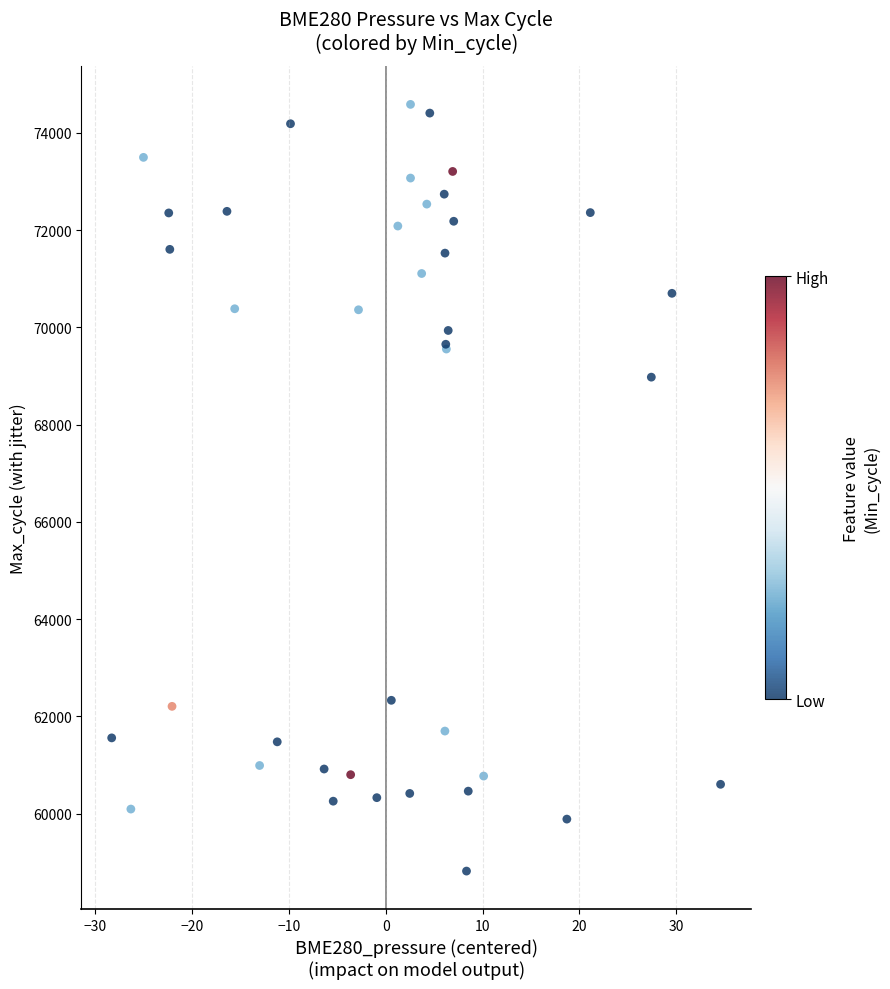

What Y value in the scatter plot is closest to 66701?

68975.1